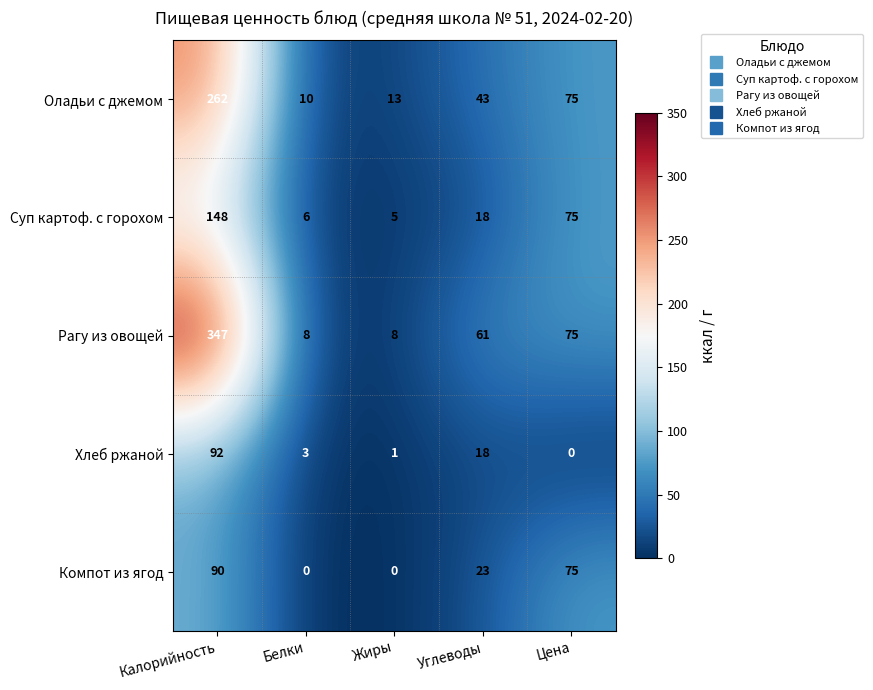

Reading right to left, extract all data points from this chart.

Оладьи с джемом: 75	43	13	10	262
Суп картоф. с горохом: 75	18	5	6	148
Рагу из овощей: 75	61	8	8	347
Хлеб ржаной: 0	18	1	3	92
Компот из ягод: 75	23	0	0	90